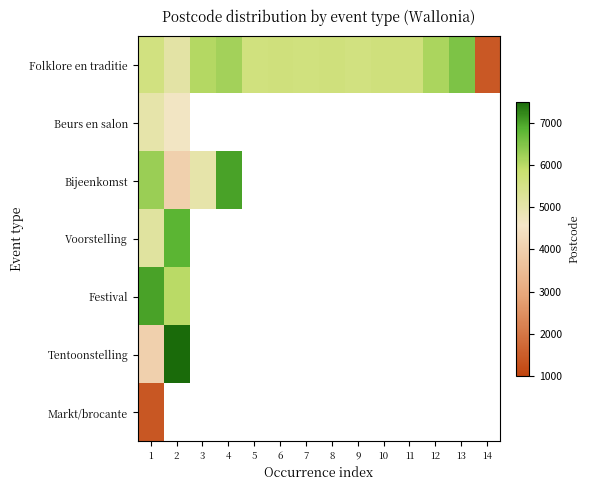

Where is Beurs en salon nearest to the value 4825?

1